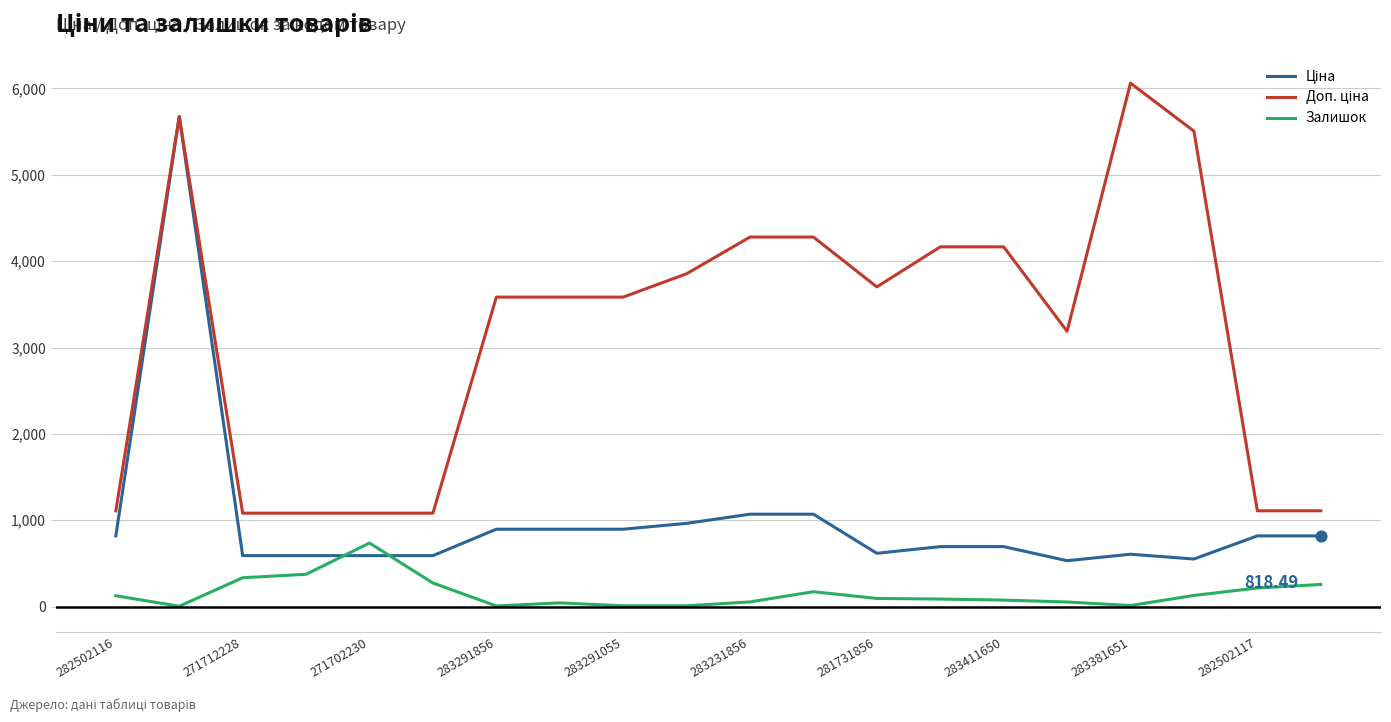

At how many categories does at least one series exceed 4916?

3